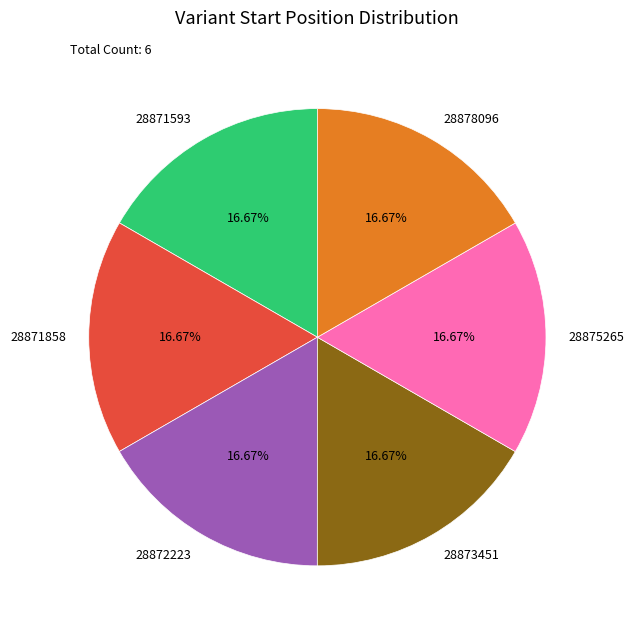

To the nearest percent, what is the combined percentage of 28871593 and 28875265?

33%